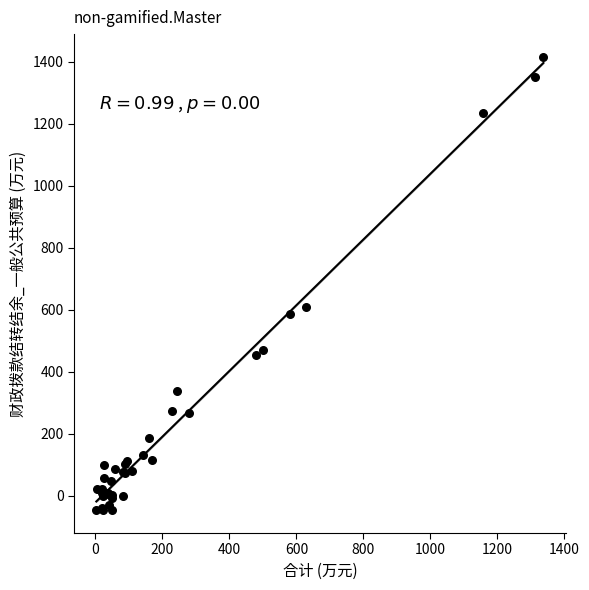

What Y value in the scatter plot is closest to 684?

606.8